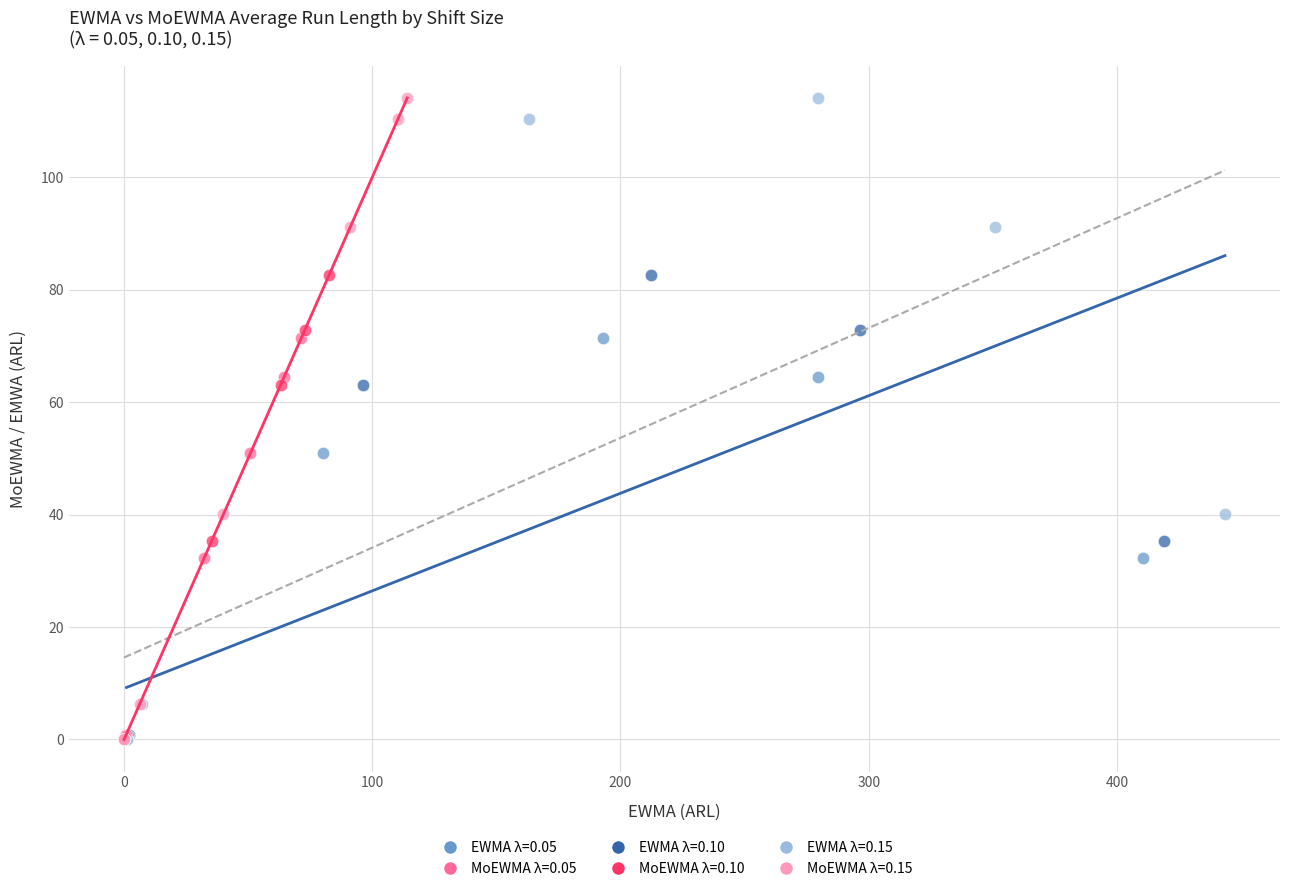

What are all the series names shown in the legend?

EWMA λ=0.05, MoEWMA λ=0.05, EWMA λ=0.10, MoEWMA λ=0.10, EWMA λ=0.15, MoEWMA λ=0.15